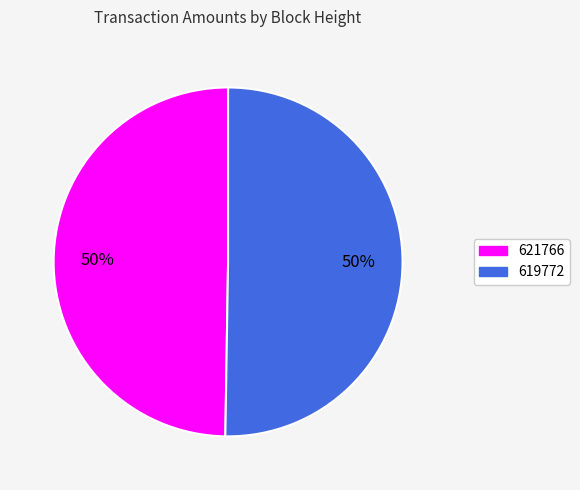

To the nearest percent, what is the average slice percentage?

50%